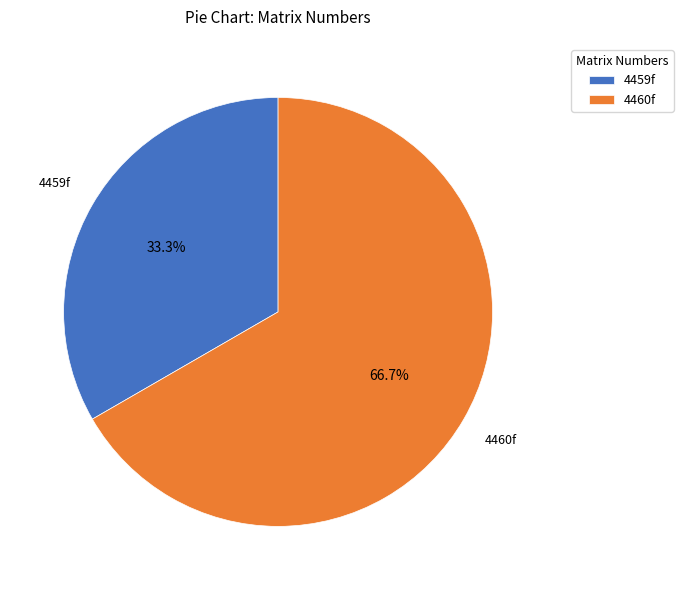

Rank the categories by value from highest to lowest.

4460f, 4459f